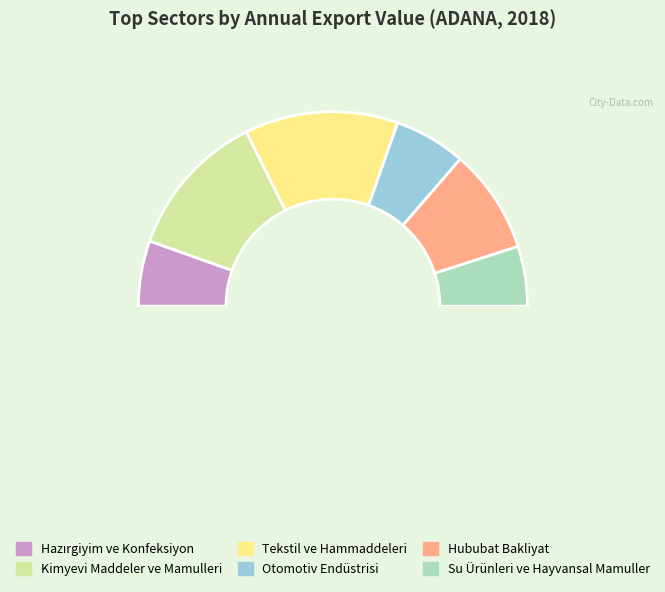

Is there any slice that represents more than half of the pie?

No